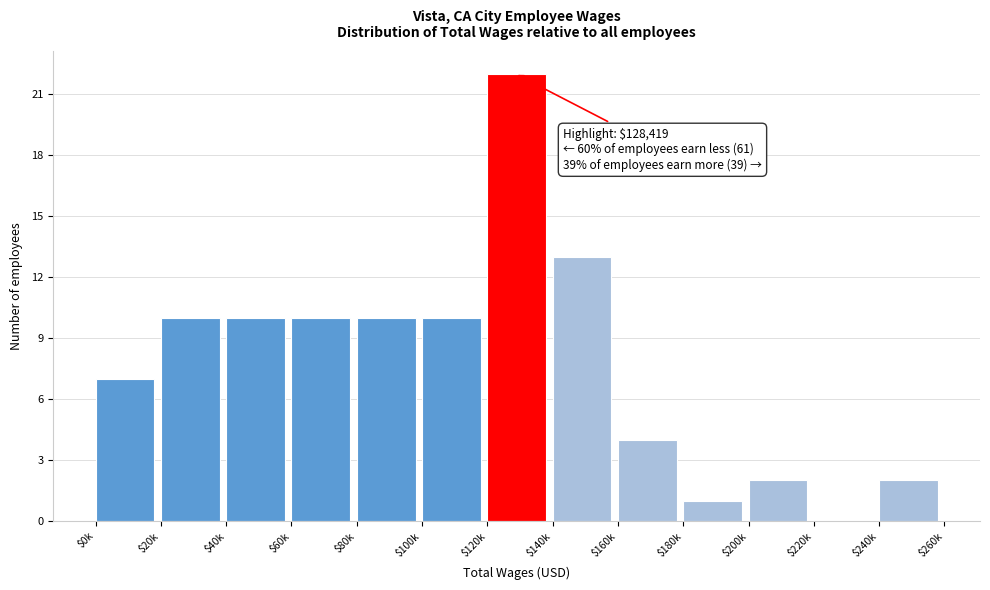

What is the maximum value shown in the chart?

22